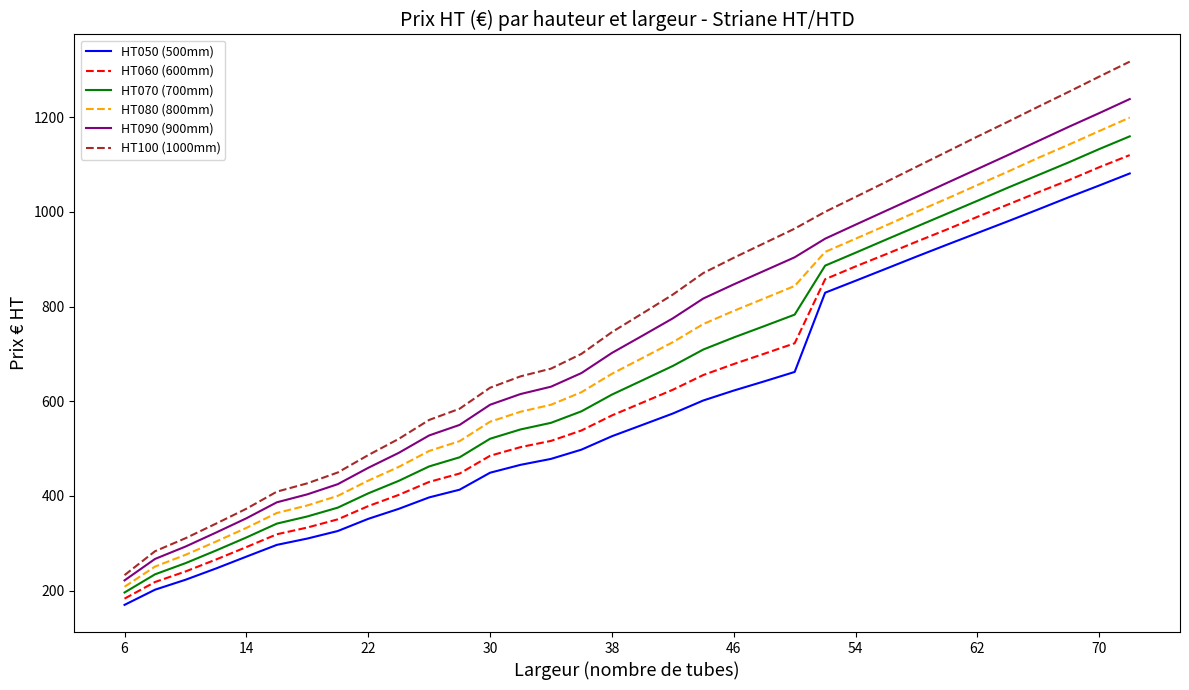

Which series has the largest range (max minus min)?

HT100 (1000mm)